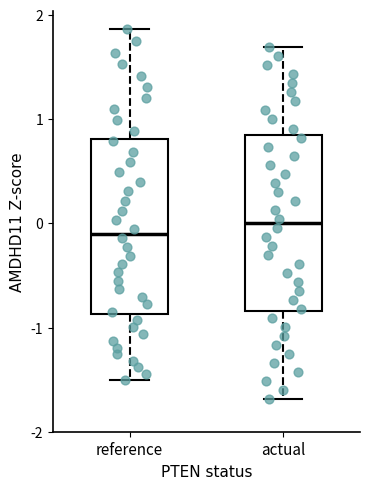

Where does the median line of the box for reference sit on the y-axis? The values are not printed on the chart, so give them approximately, as read against the axis.

-0.1